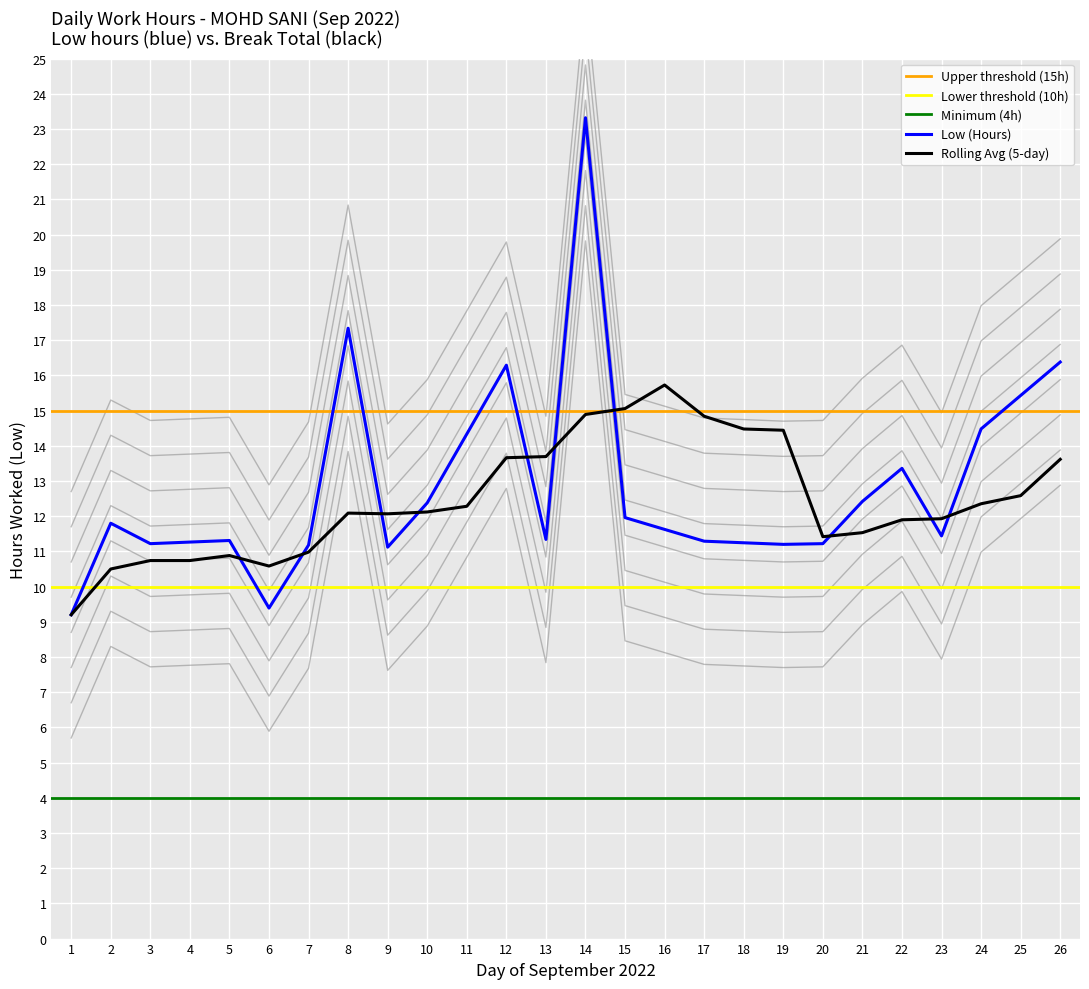

The value of Low (Hours) at 20 is 11.2. True or false?

True